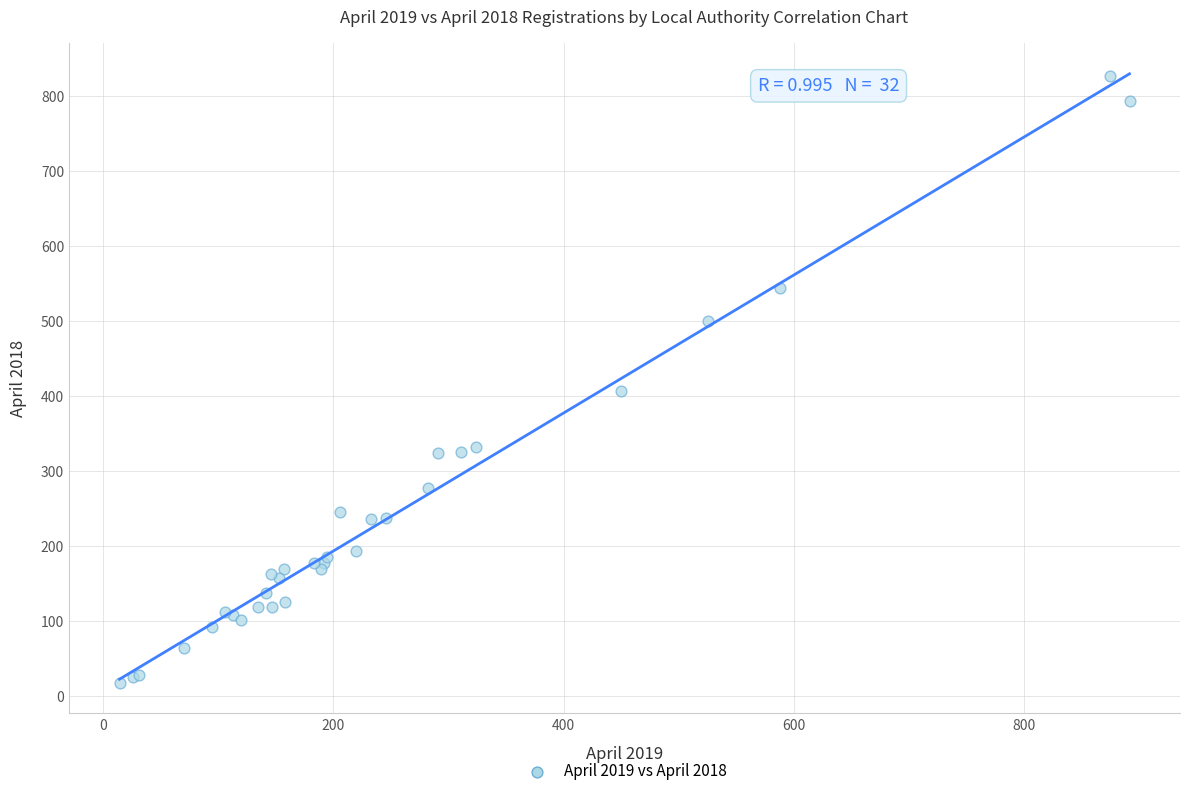

What Y value in the scatter plot is closest to 422?

407